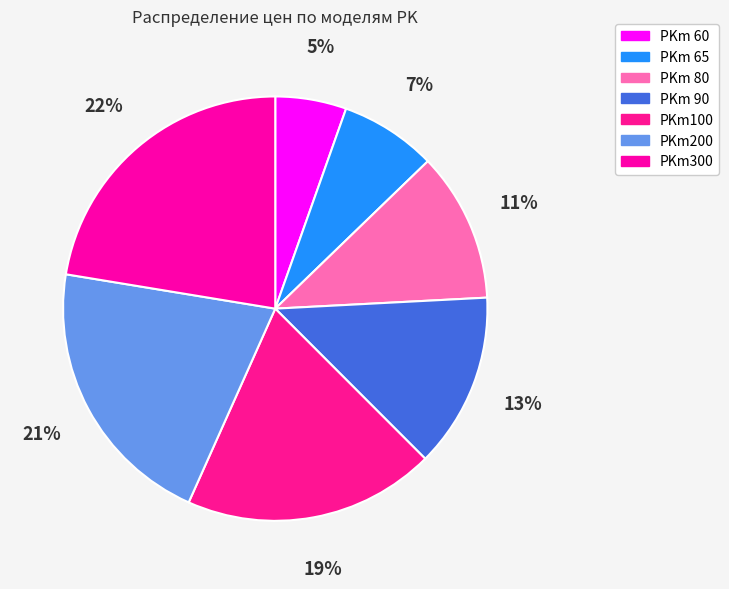

Rank the categories by value from lowest to highest.

PKm 60, PKm 65, PKm 80, PKm 90, PKm100, PKm200, PKm300